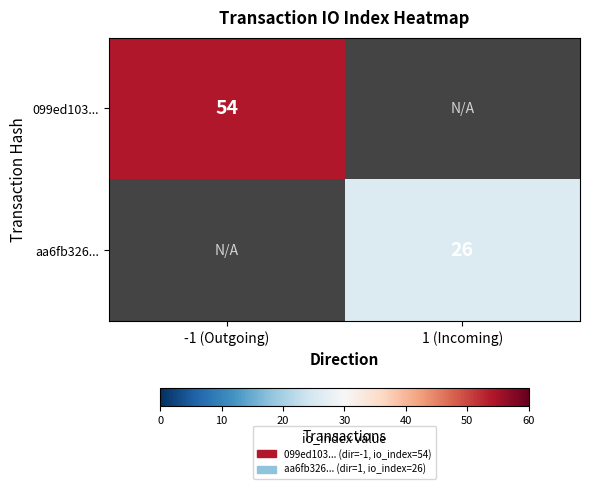

At which category does the chart reach its minimum across all series?

1 (Incoming)